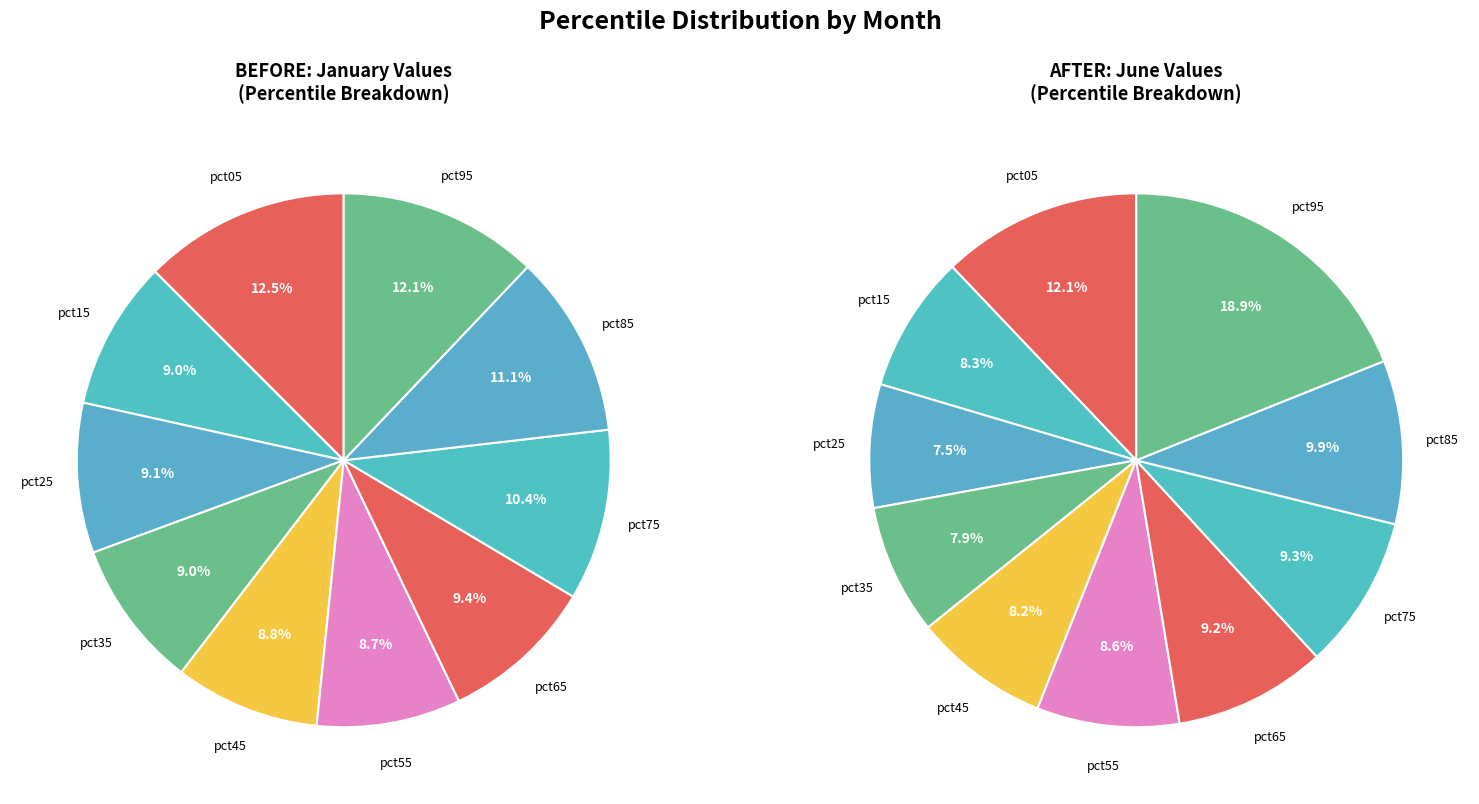

The 6 slice represents 9% of the pie. True or false?

True